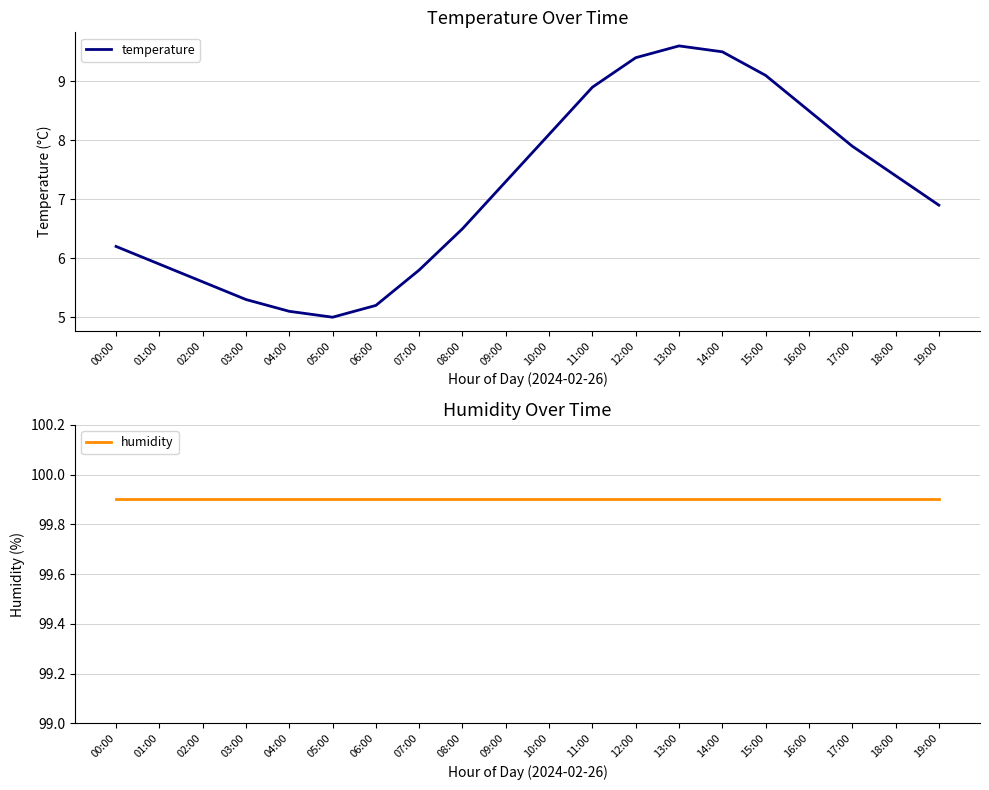

Which series has the widest spread of values?

temperature